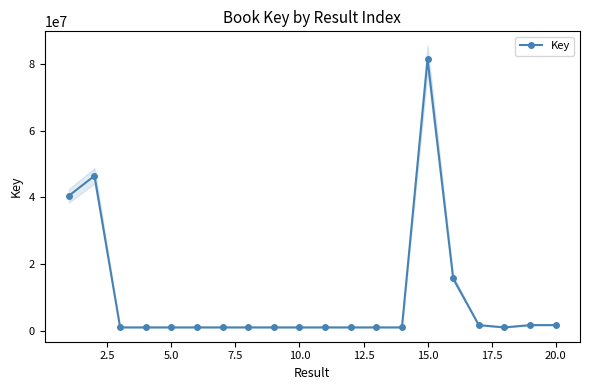

How many lines are shown in the chart?

1